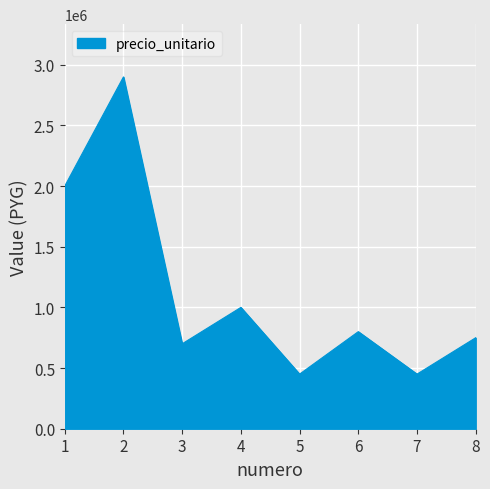

Reading right to left, transcribe all the data shown in this chart.

750000	450000	800000	450000	1000000	700000	2900000	2000000